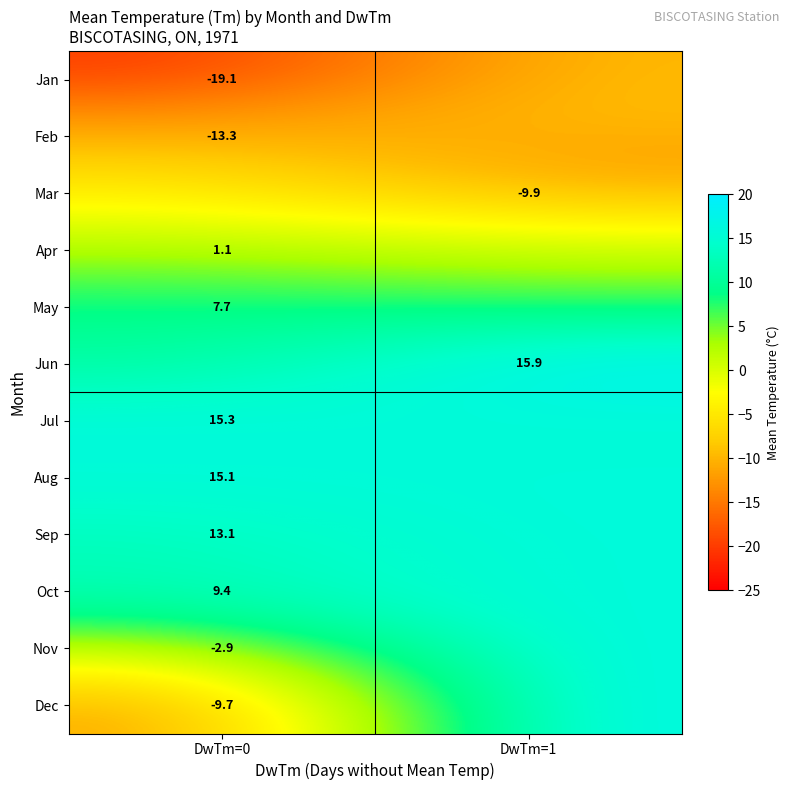

How many 11 values are between -2 and 0?

1